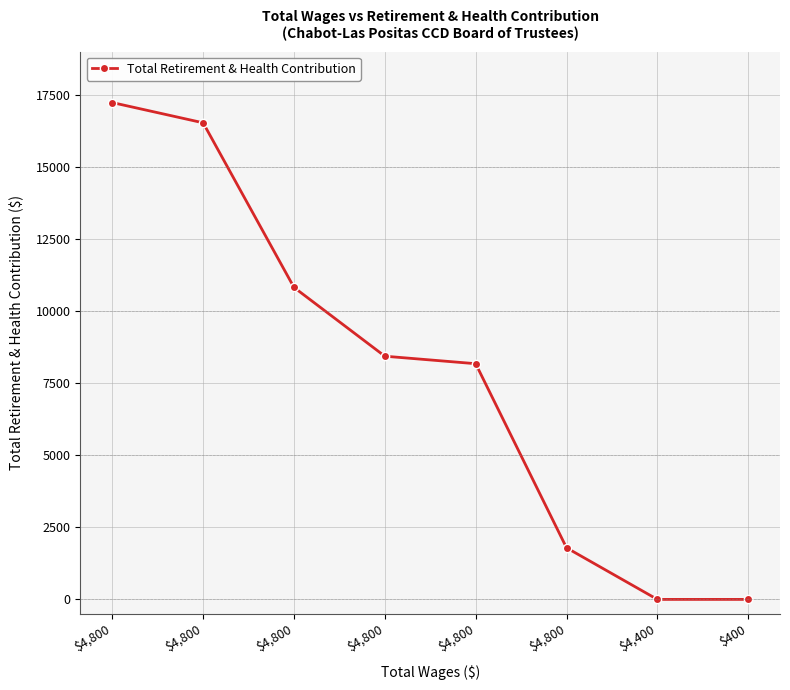

True or false: the data has more than 1 interior local peaks.

False